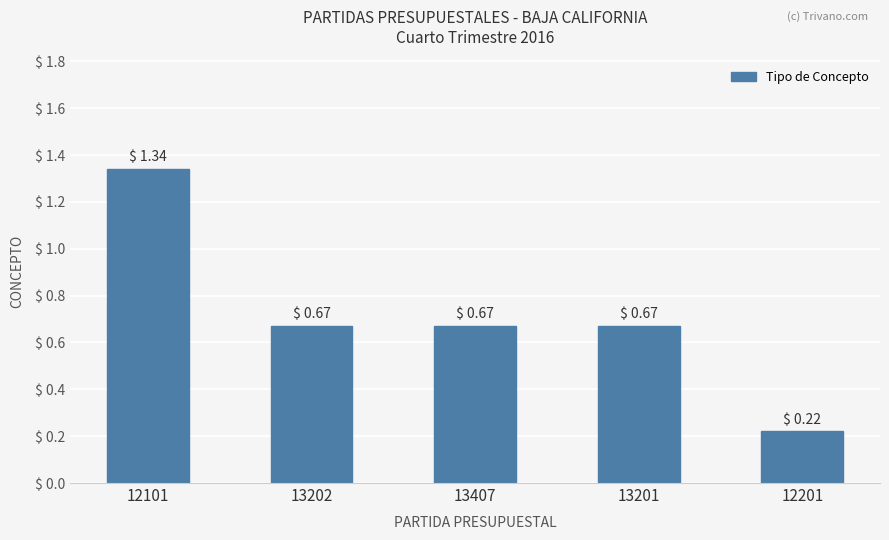

At which category does the chart reach its minimum across all series?

12201